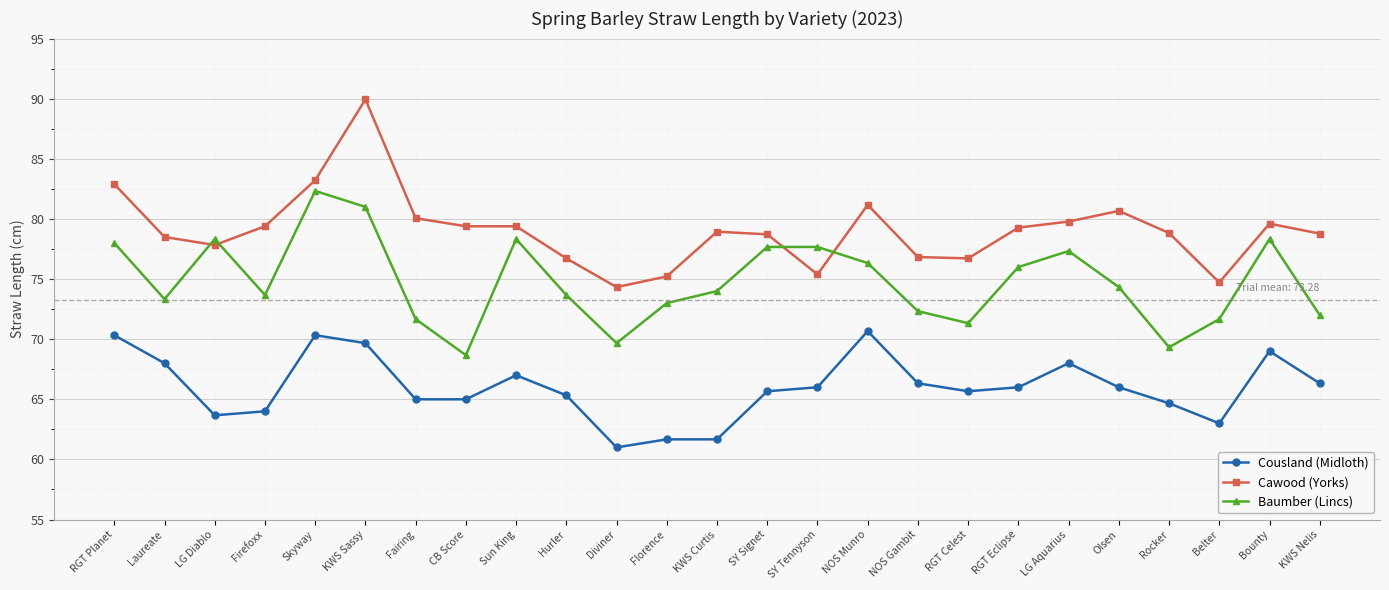

Rank the series by their average value, from highest to lowest.

Cawood (Yorks), Baumber (Lincs), Cousland (Midloth)